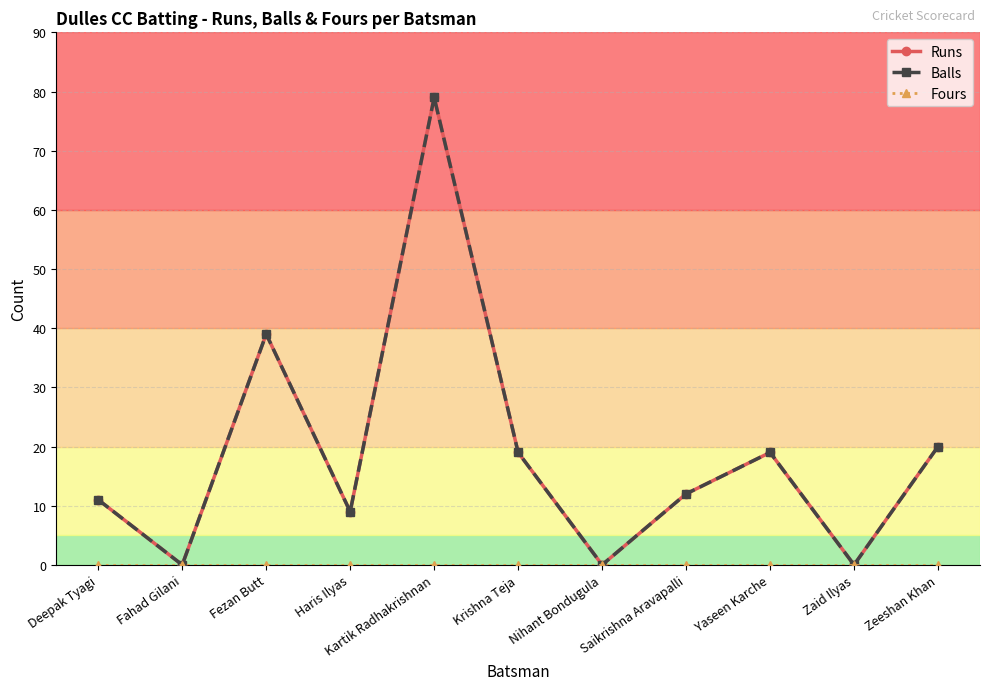

How many lines are shown in the chart?

3